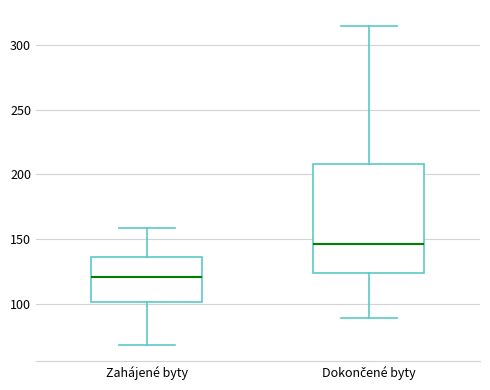

Reading left to right, transcribe this box plot: for each box, give where its median line is, the range the box spans, and where its two whiskers end, as read against the y-axis. The values are not printed on the chart, so give them approximately, as read against the axis.

Zahájené byty: median 120, box 100 to 135, whiskers 70 to 160
Dokončené byty: median 145, box 125 to 210, whiskers 90 to 315